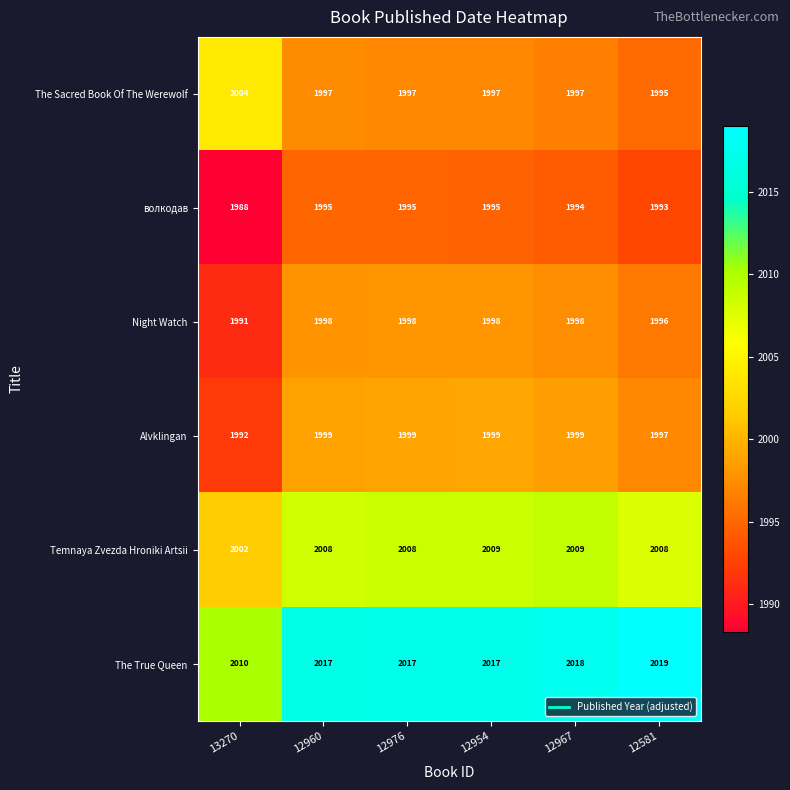

Which series changed the most between 12976 and 12954?

Temnaya Zvezda Hroniki Artsii